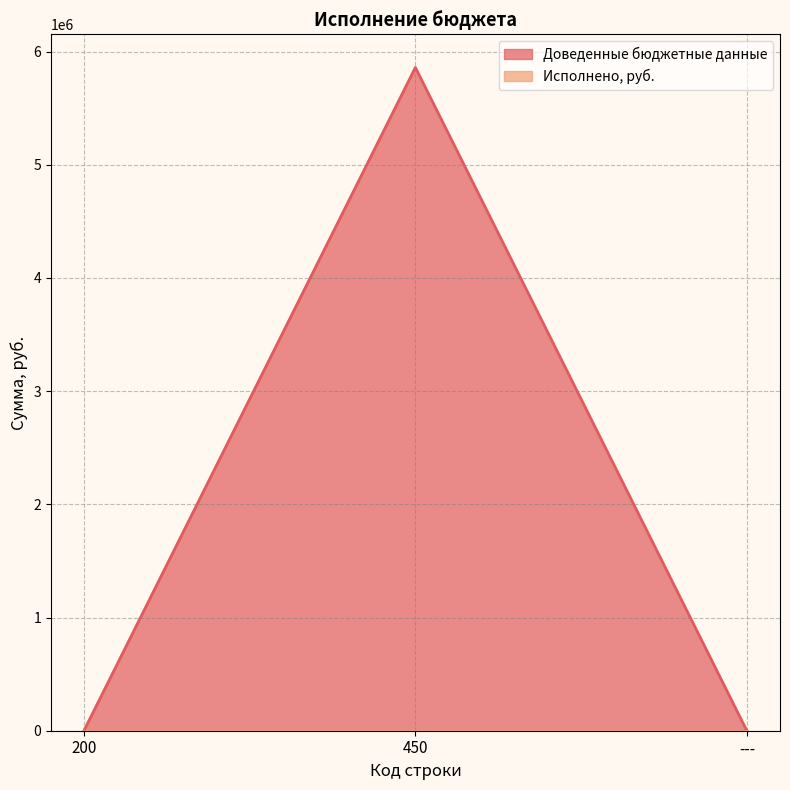

Reading right to left, list all the values displayed in this chart.

0.0	5859085.4	0.0